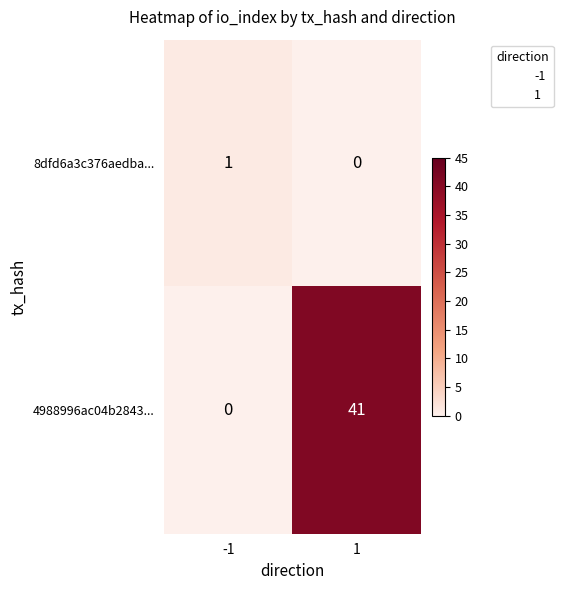

How many series are shown in this chart?

2